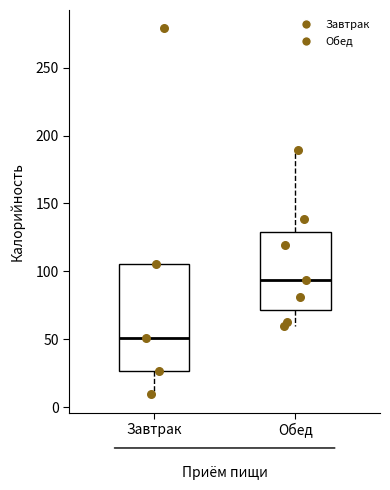

Reading left to right, read every box against the y-axis: the position of its median line, the range the box covers, and the ends of its whiskers. The values are not printed on the chart, so give them approximately, as read against the axis.

Завтрак: median 50, box 25 to 105, whiskers 10 to 105
Обед: median 95, box 70 to 130, whiskers 60 to 190